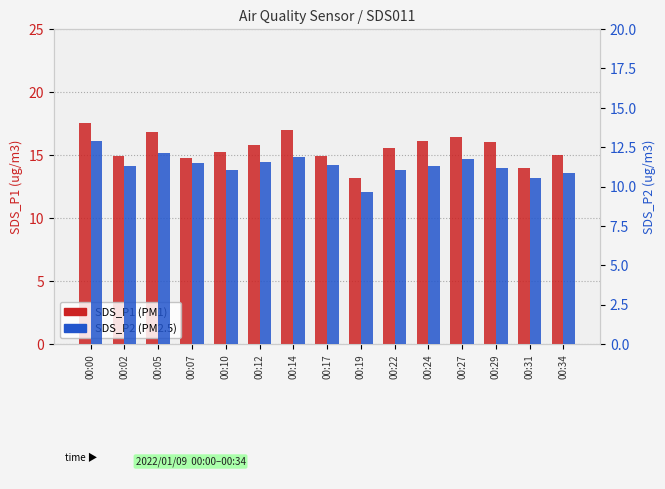

Is it true that SDS_P2 equals 10.6 at 00:31?

True